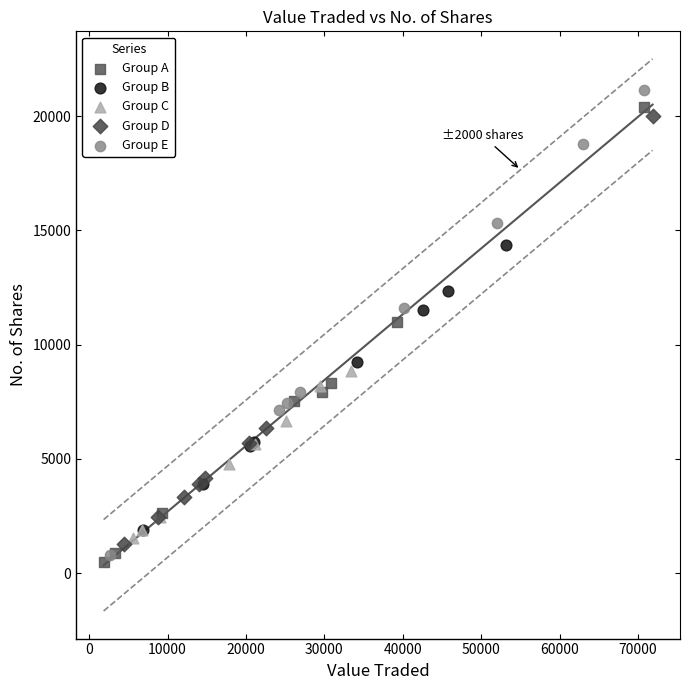

Which series contains the lowest Y value?

Group A